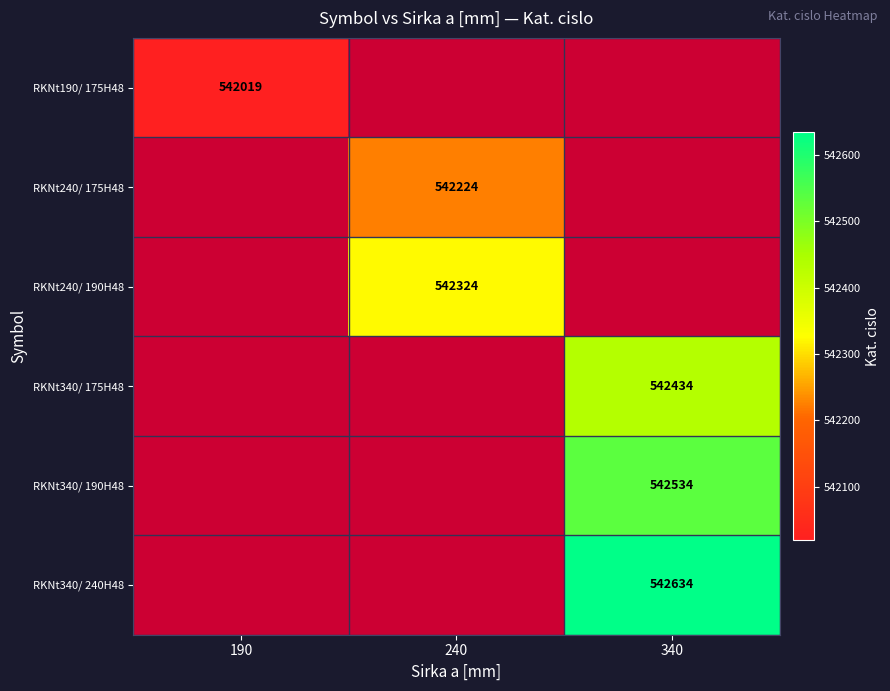

The RKNt340/ 175H48 series shows 542434 at 340. True or false?

True